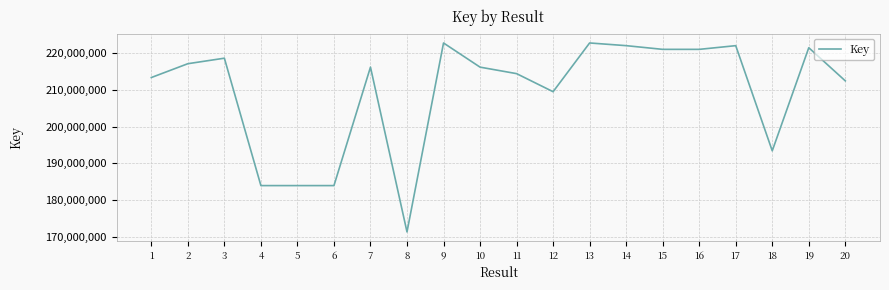

What is the difference between the values at 14 and 18?

28673160